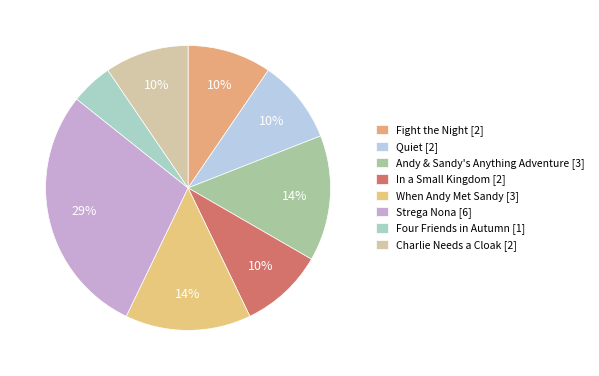

Count the number of slices in the pie.

8